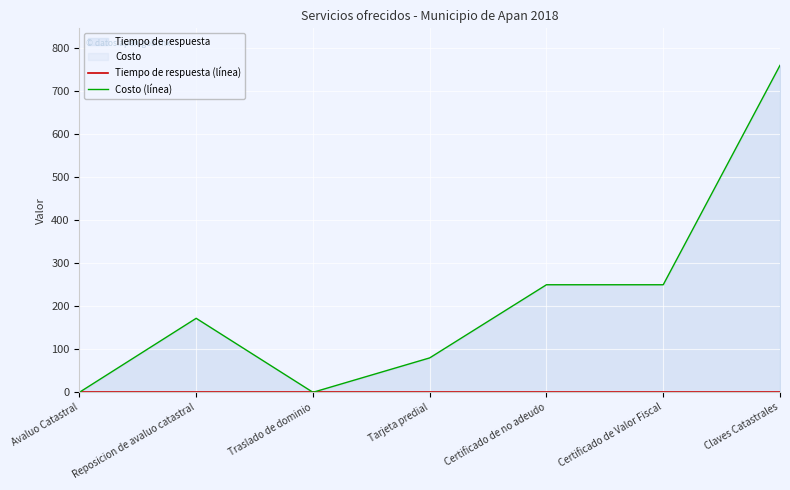

What is the average value of the Tiempo de respuesta (línea) series?

1